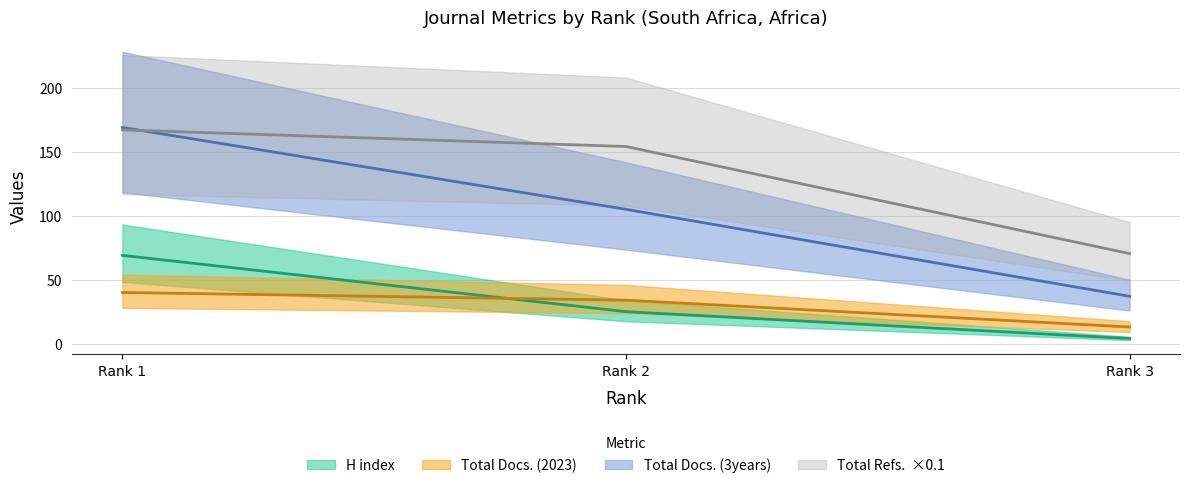

Where is Total Docs. (3years) nearest to the value 103?

Rank 2